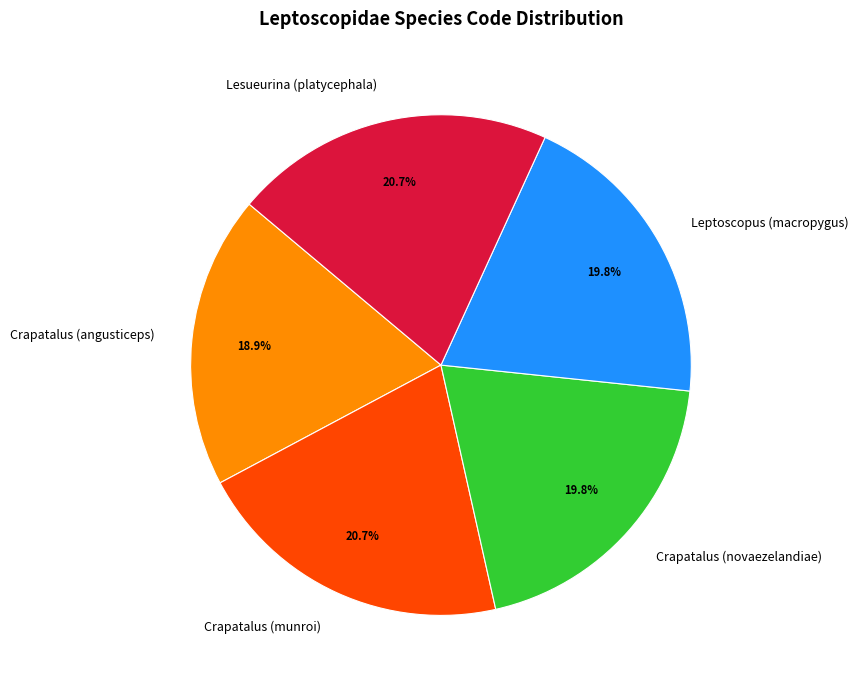

What percentage is the Leptoscopus (macropygus) slice, to the nearest percent?

20%